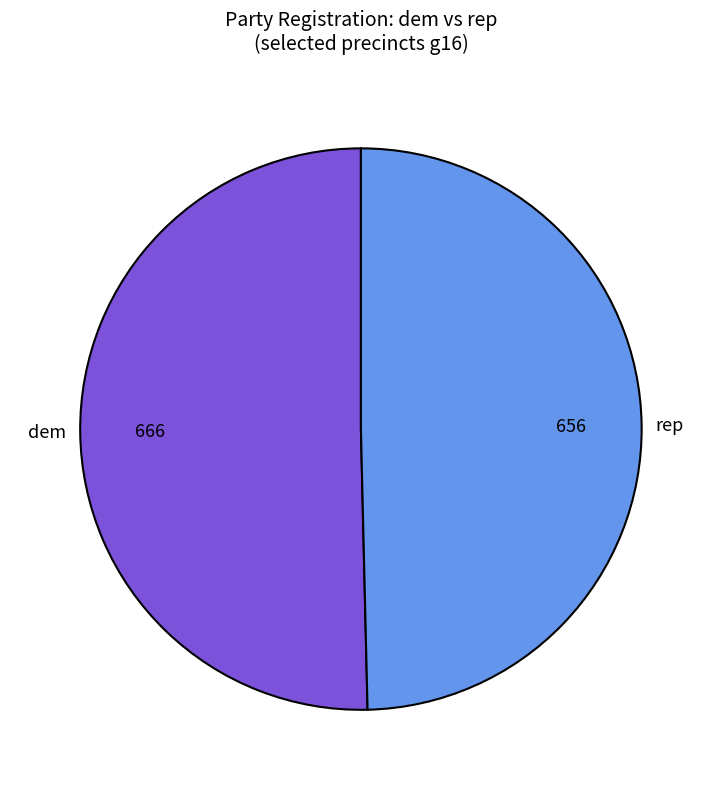

How many segments does this pie chart have?

2